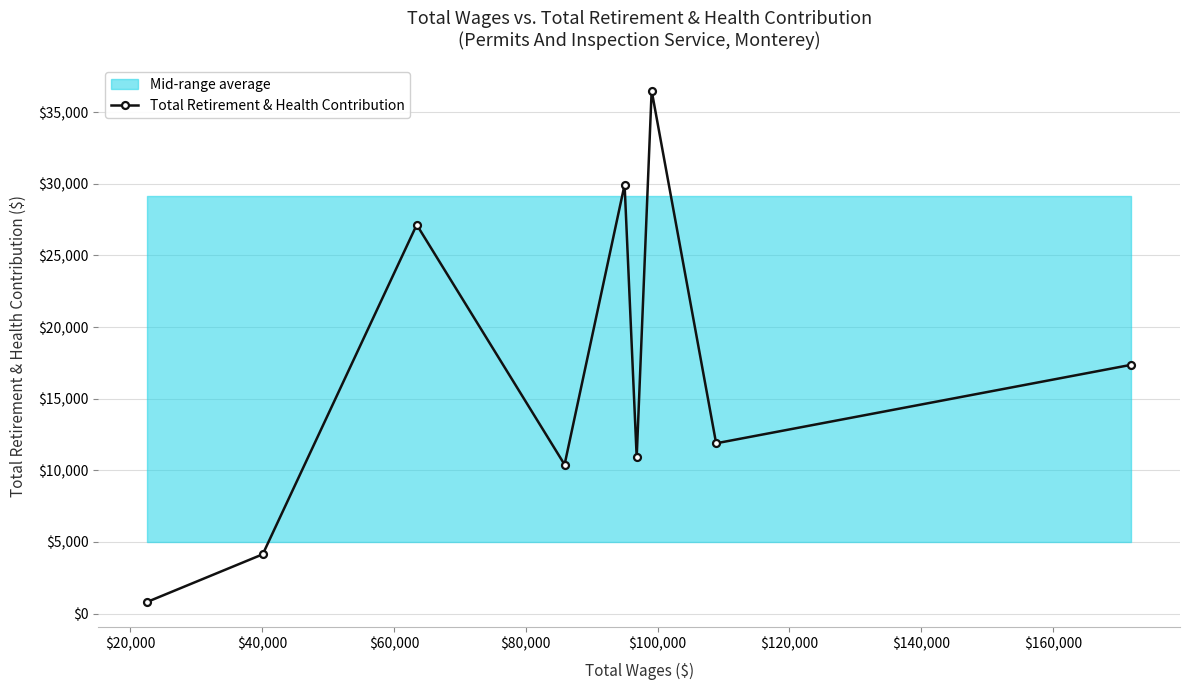

How many categories are shown in the chart?

9